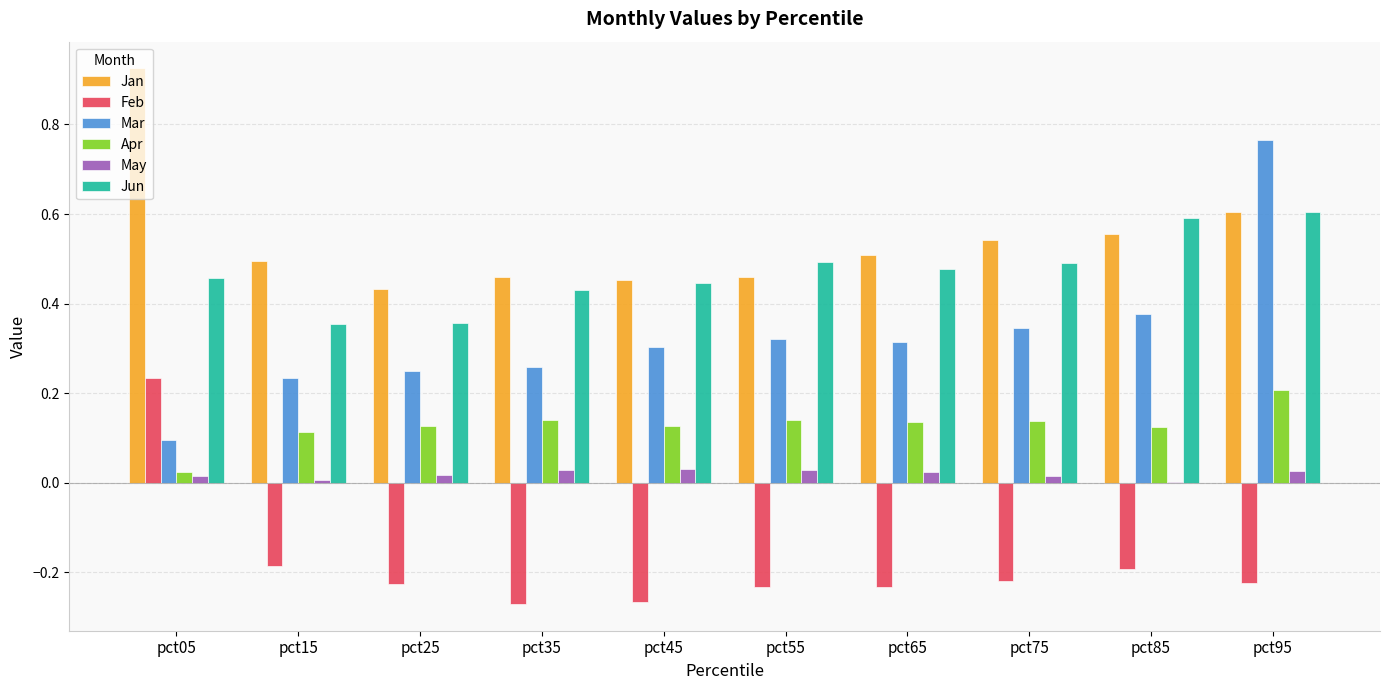

How many Apr values are between 0 and 1?

10